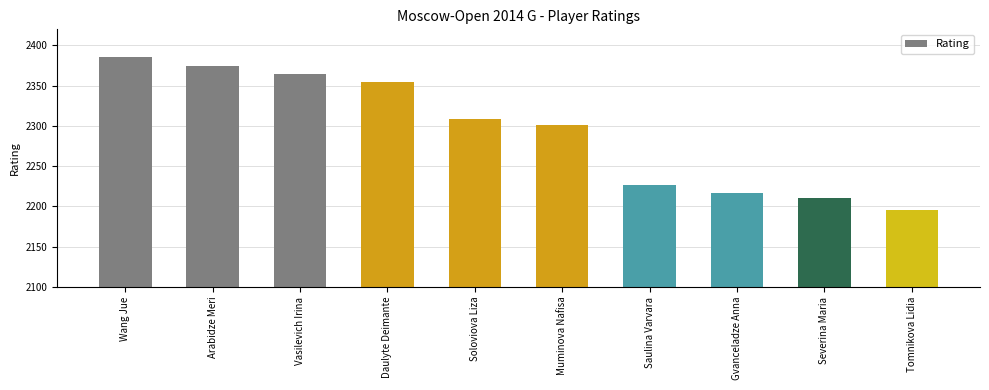

How many data points are less than 2308?

5